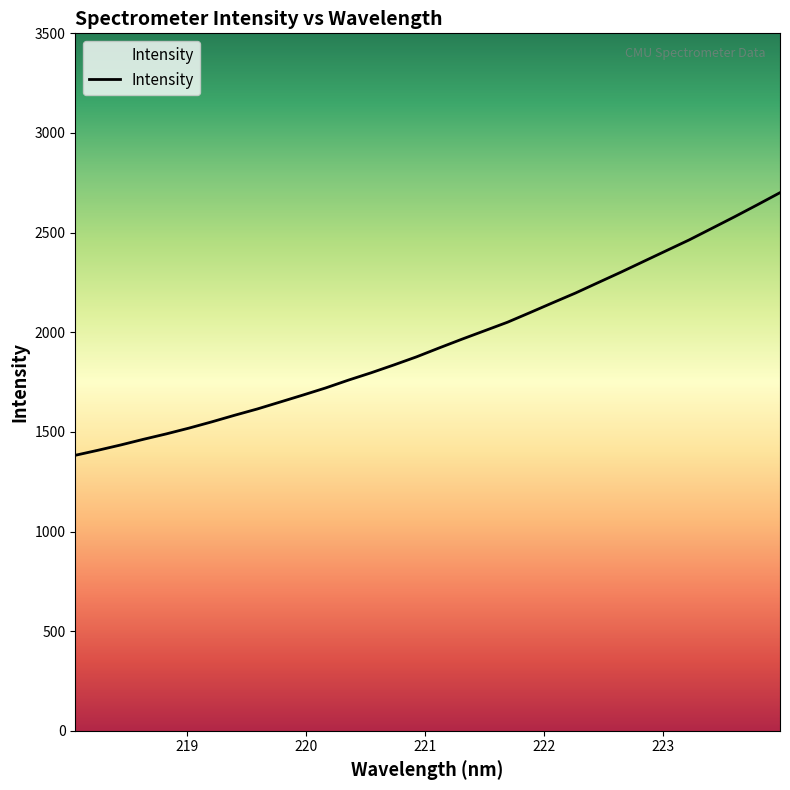

What is the minimum value shown in the chart?

1382.5